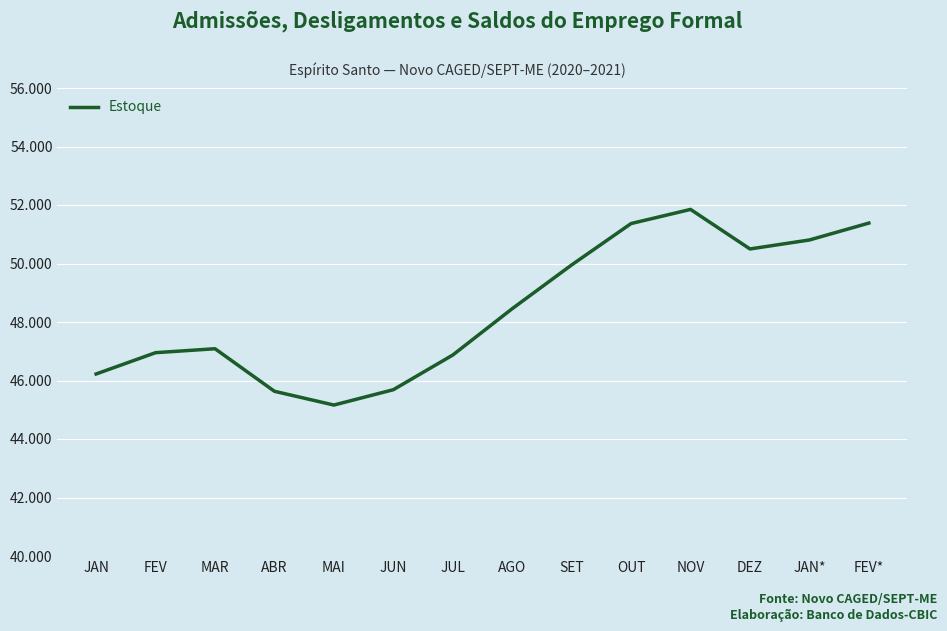

Which label corresponds to the largest value in the chart?

NOV